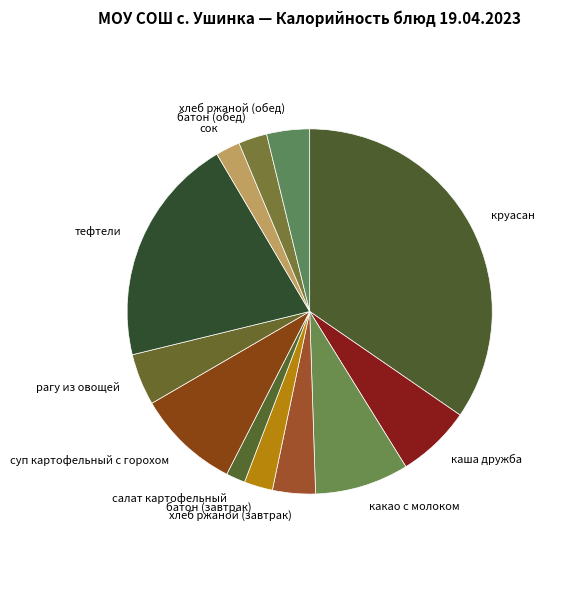

Between салат картофельный and какао с молоком, which is larger?

какао с молоком